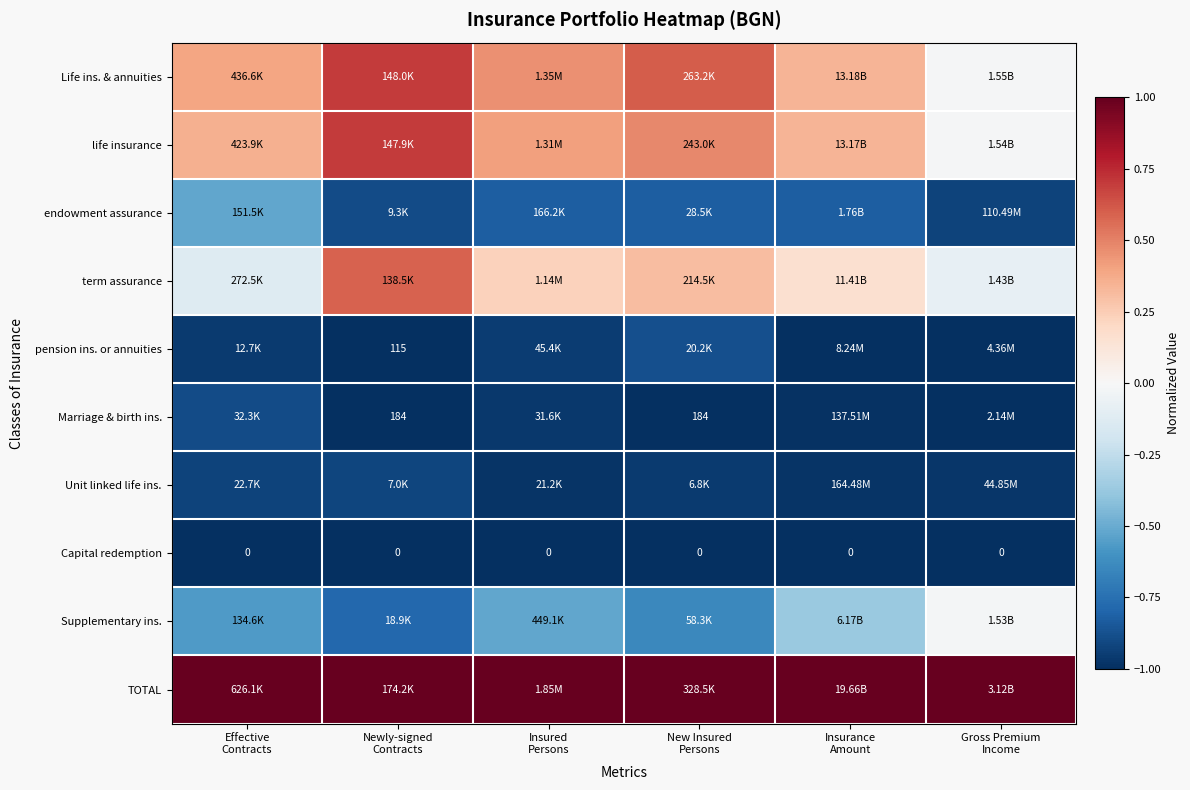

How many negative values does the life insurance series have?

1